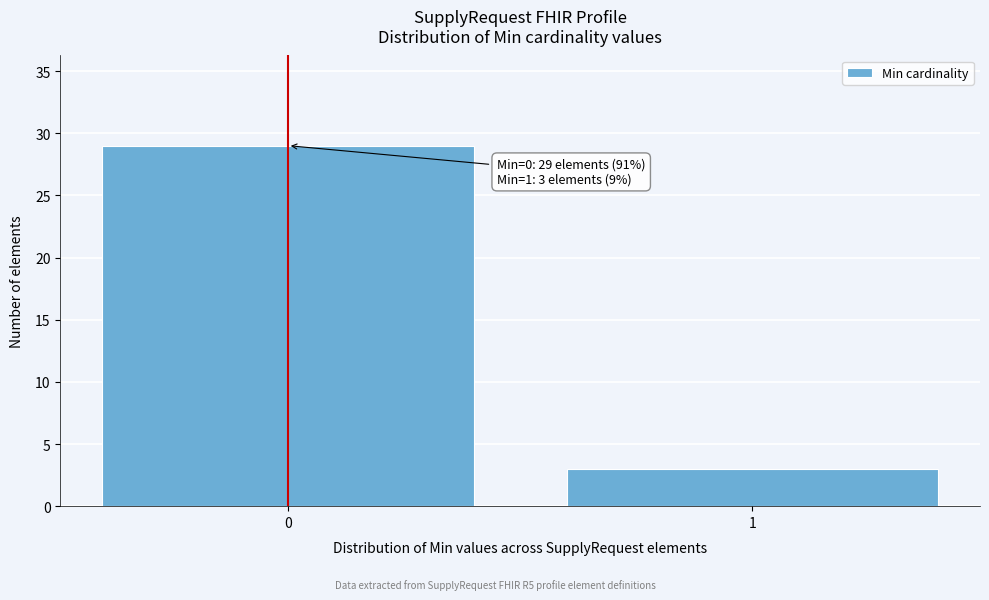

Reading left to right, what are all the values shown in this chart?

29	3